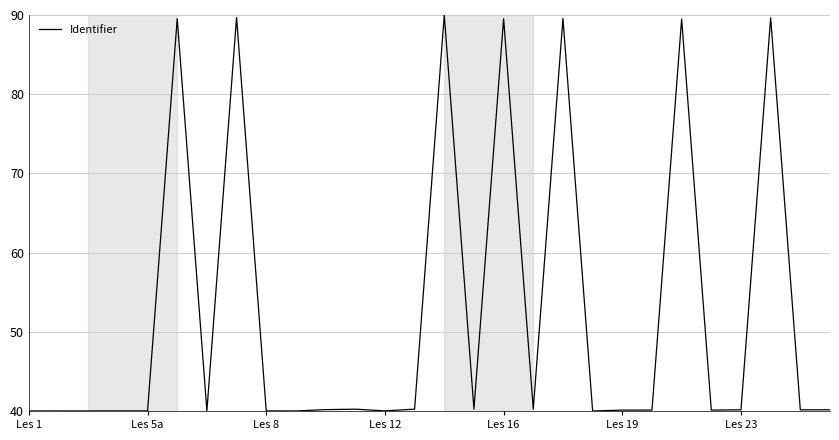

What is the difference between the maximum and minimum values?

50.0